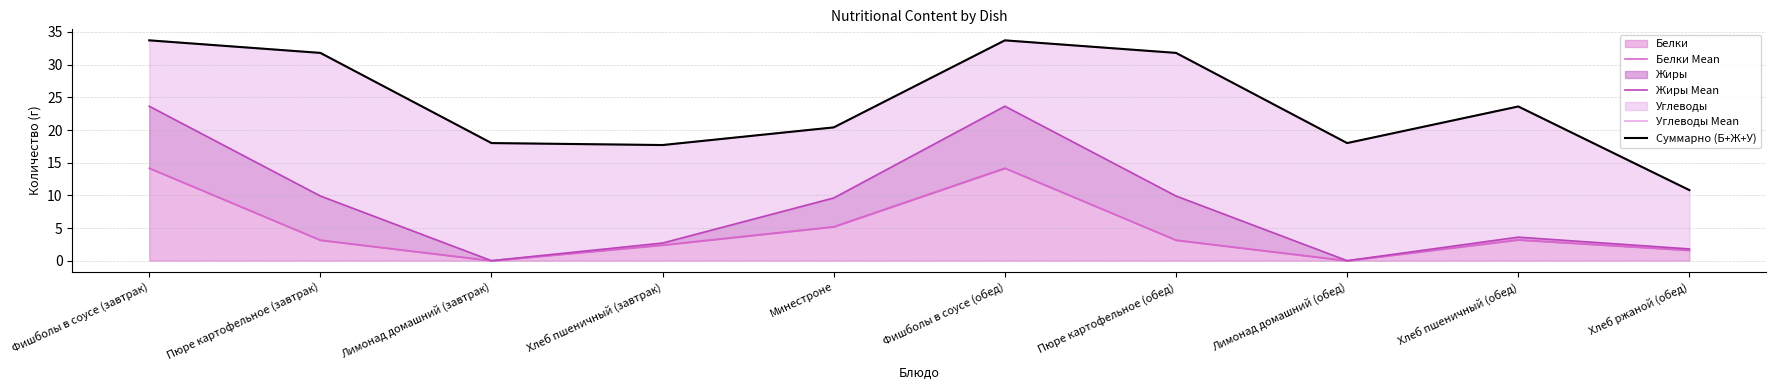

What is the sum of the Углеводы Mean values at Фишболы в соусе (обед) and Пюре картофельное (обед)?

65.5